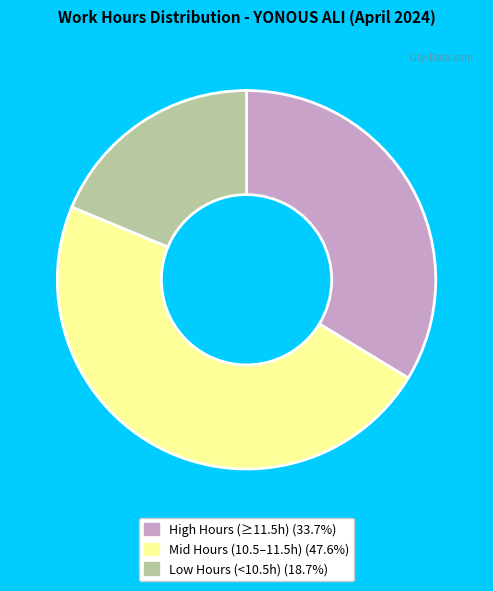

Is there a majority slice in this chart?

No